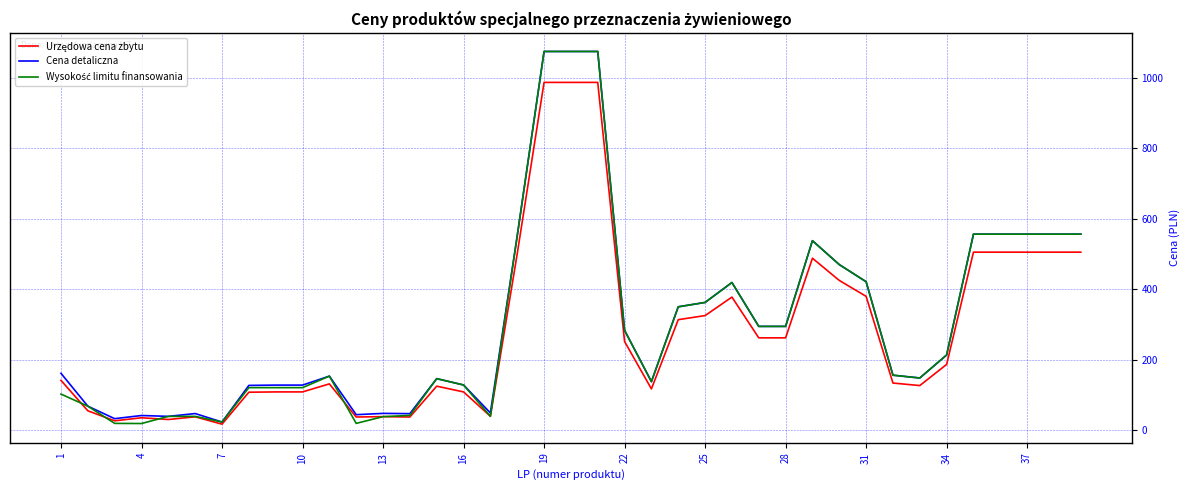

What is the minimum value for Cena detaliczna?

23.6